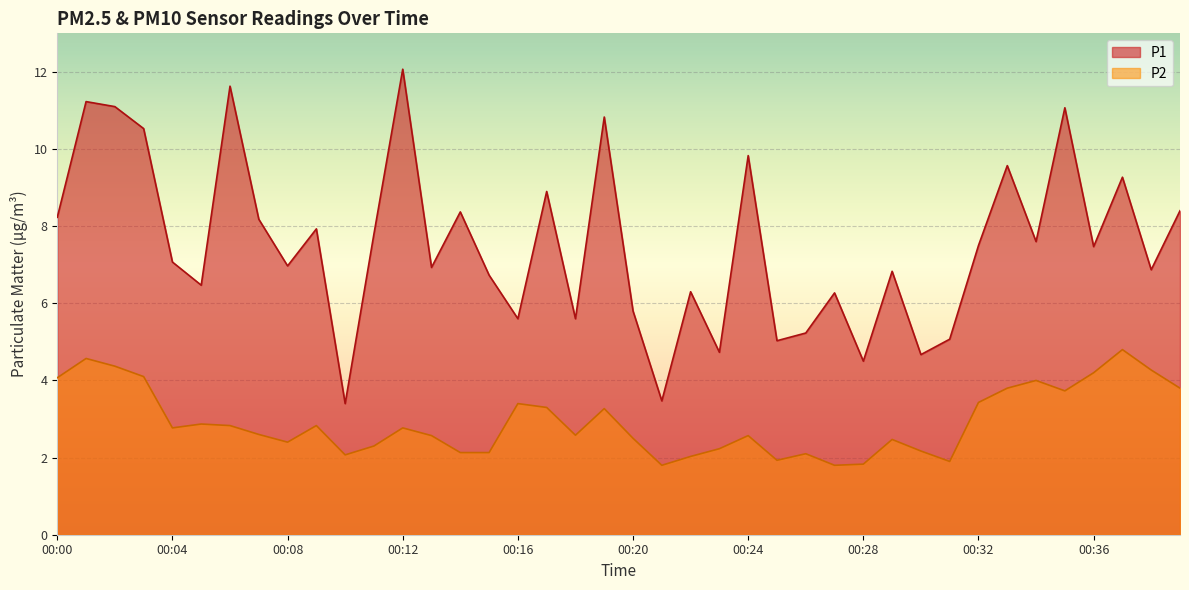

What is the total value across all series at 00:18?

8.2